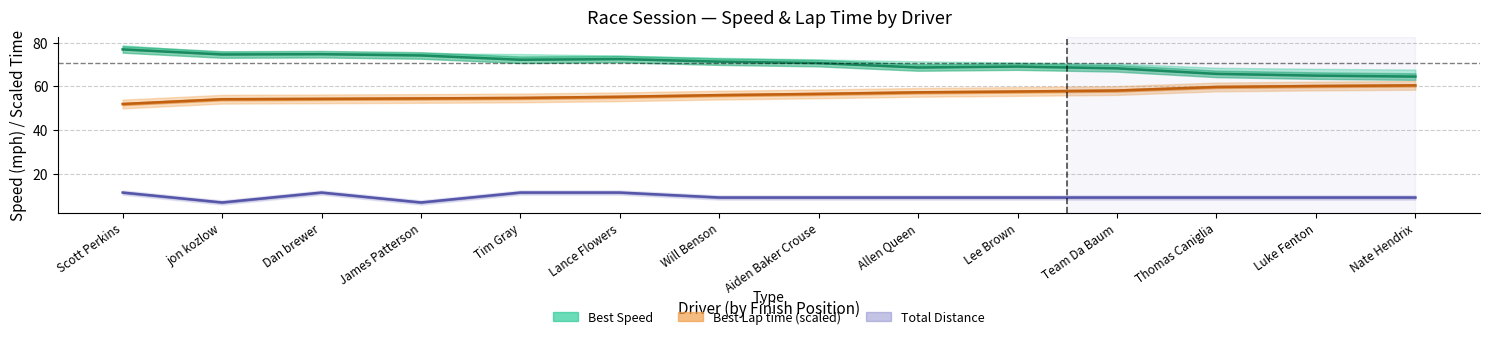

Which series changed the most between James Patterson and Lee Brown?

Best Speed